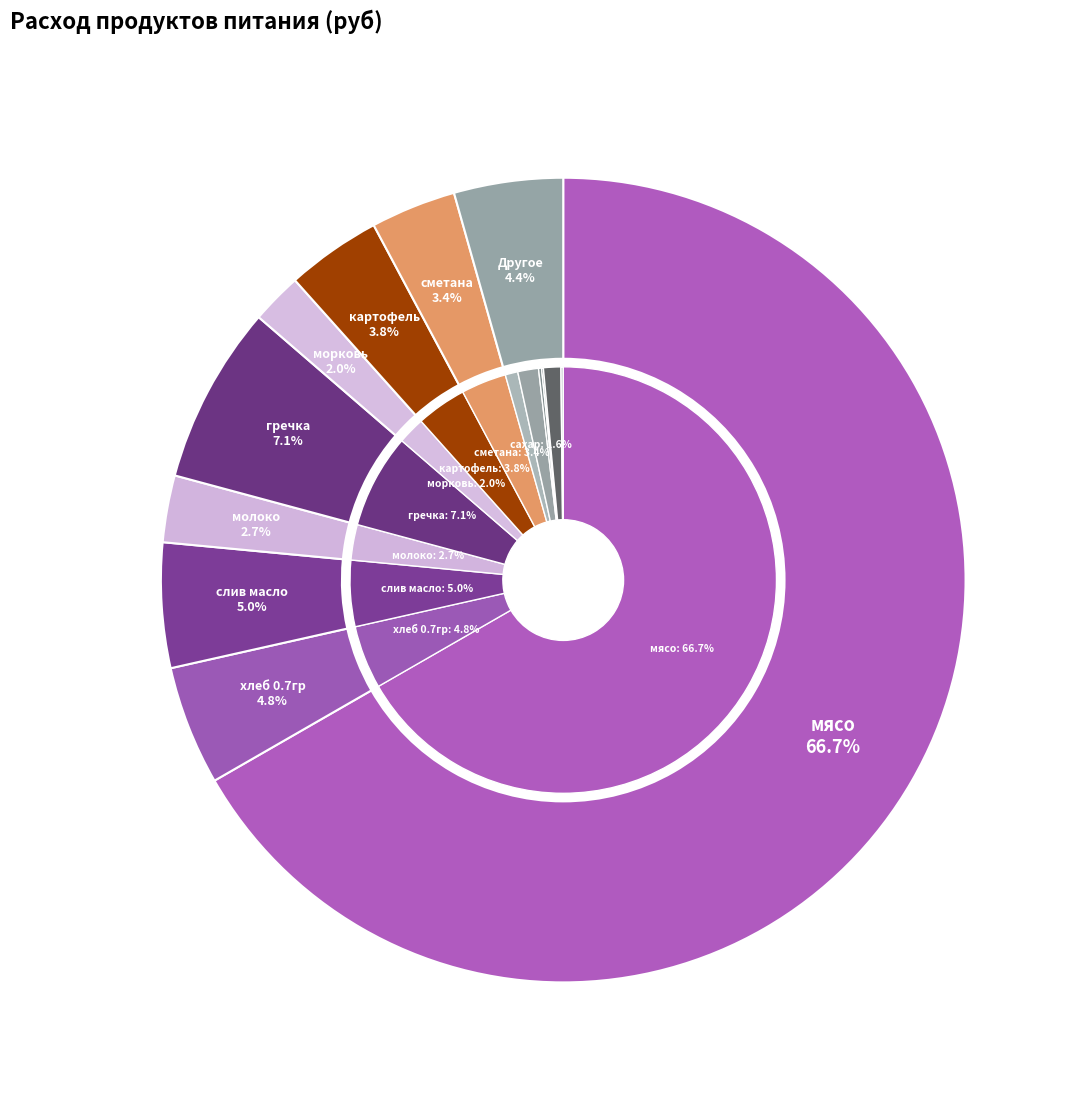

What is the ratio of the value at сахар to the value at гречка?

0.2